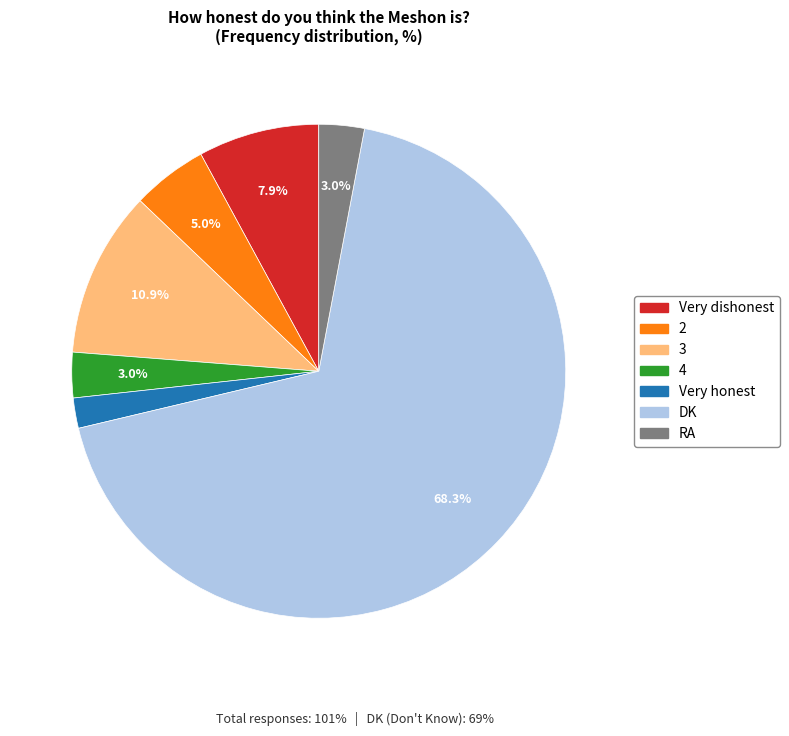

The Very dishonest slice represents 8% of the pie. True or false?

True